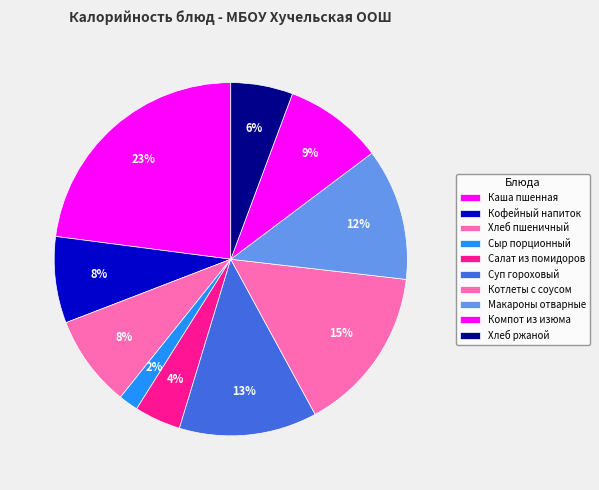

How many slices are in this pie chart?

10